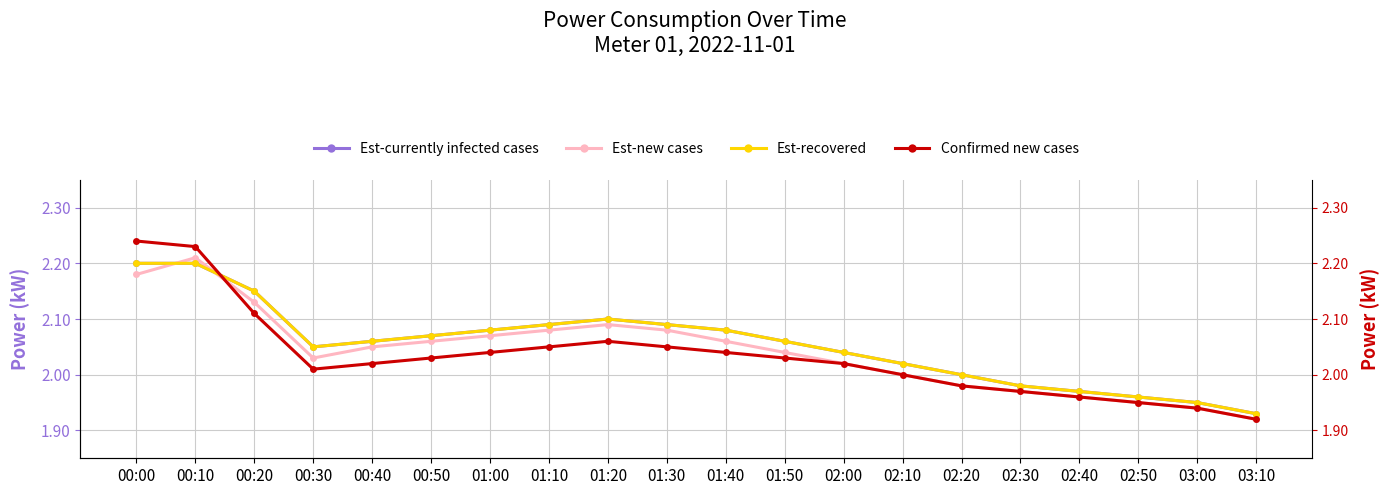

At how many categories does at least one series exceed 2?

14